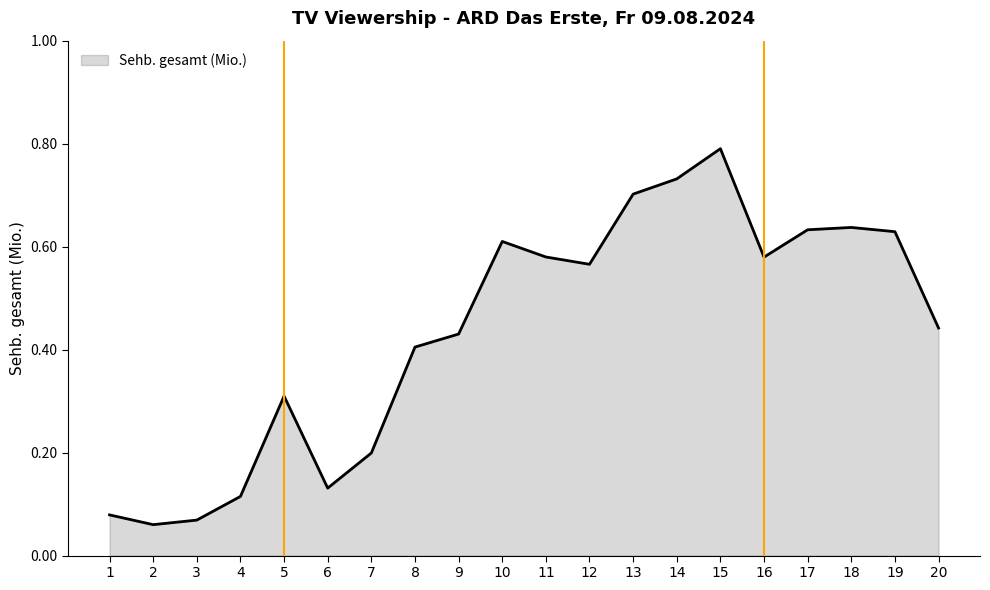

The value at 14 is 1.0. True or false?

False